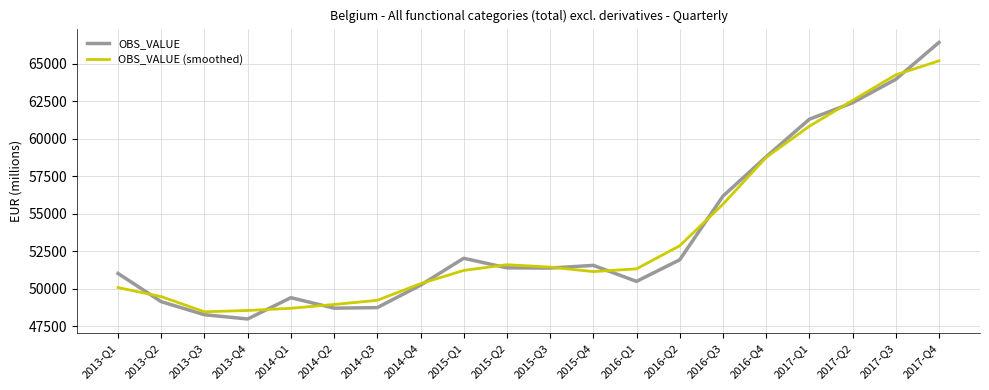

Which series has the widest spread of values?

OBS_VALUE